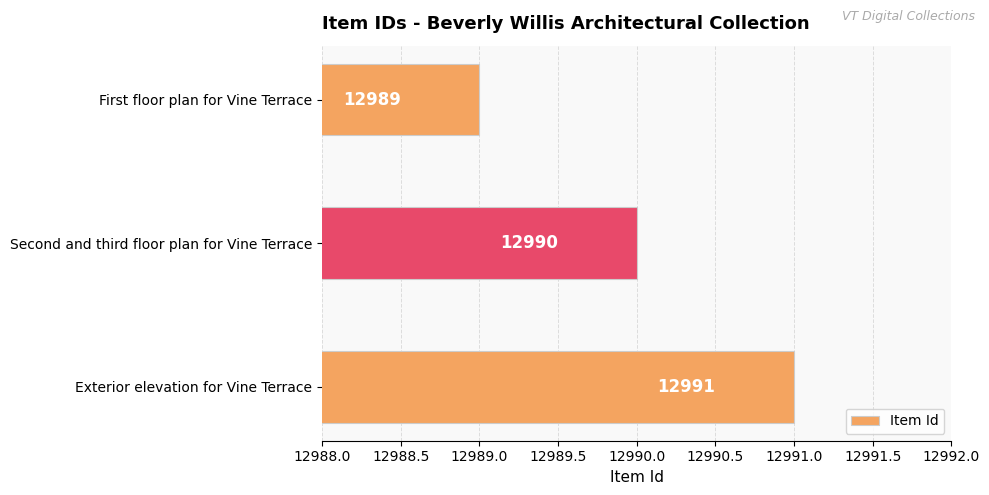

What is the ratio of the value at Exterior elevation for Vine Terrace to the value at First floor plan for Vine Terrace?

1.0